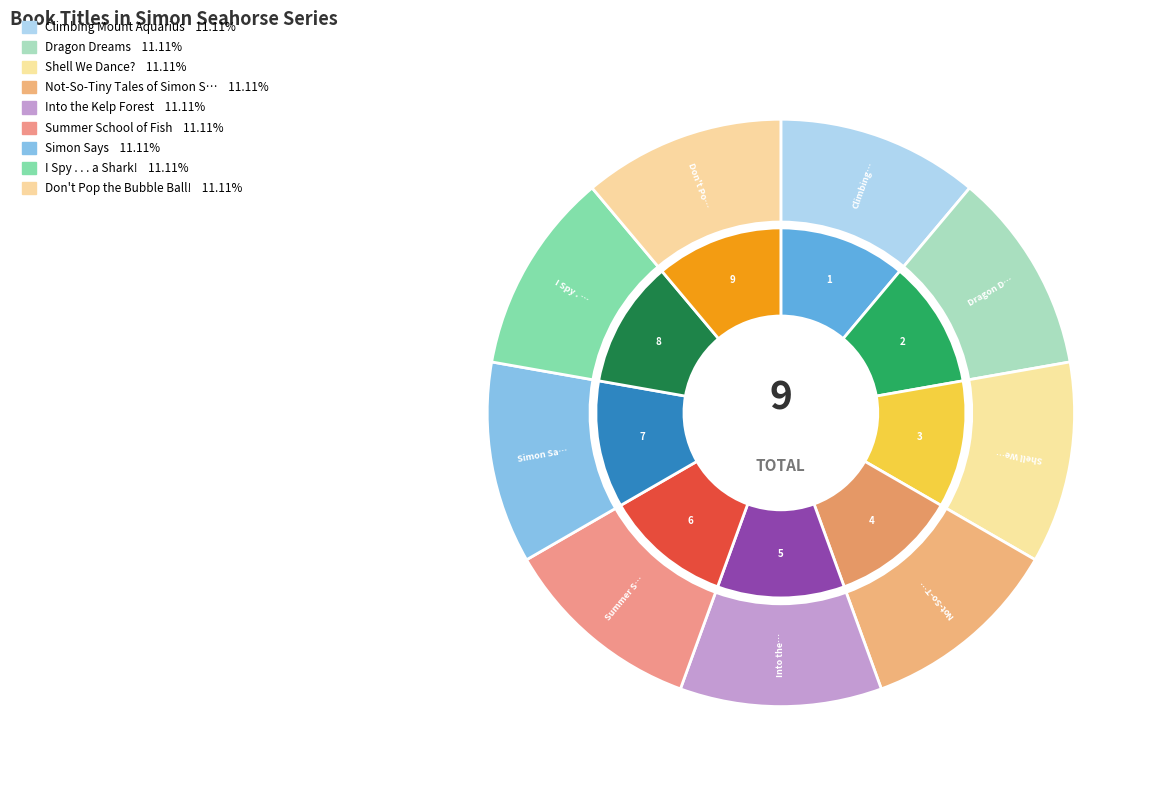

Between Don't Pop the Bubble Ball! and Into the Kelp Forest, which is larger?

Into the Kelp Forest